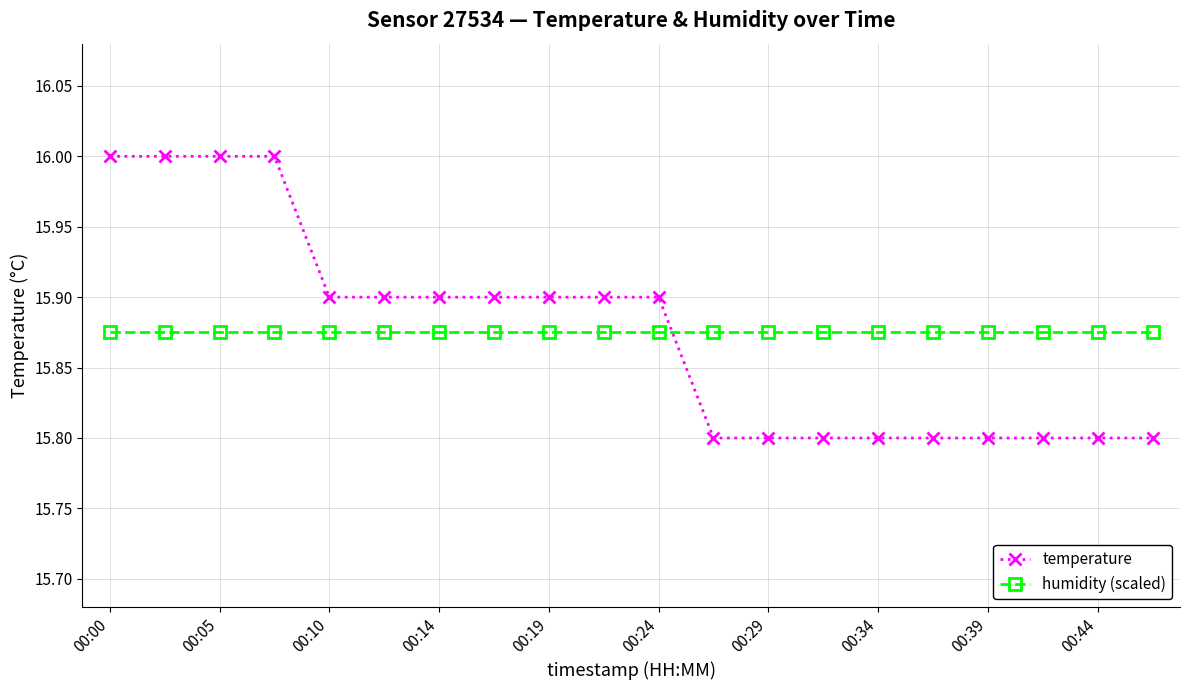

True or false: humidity (scaled) and temperature intersect in this chart.

True